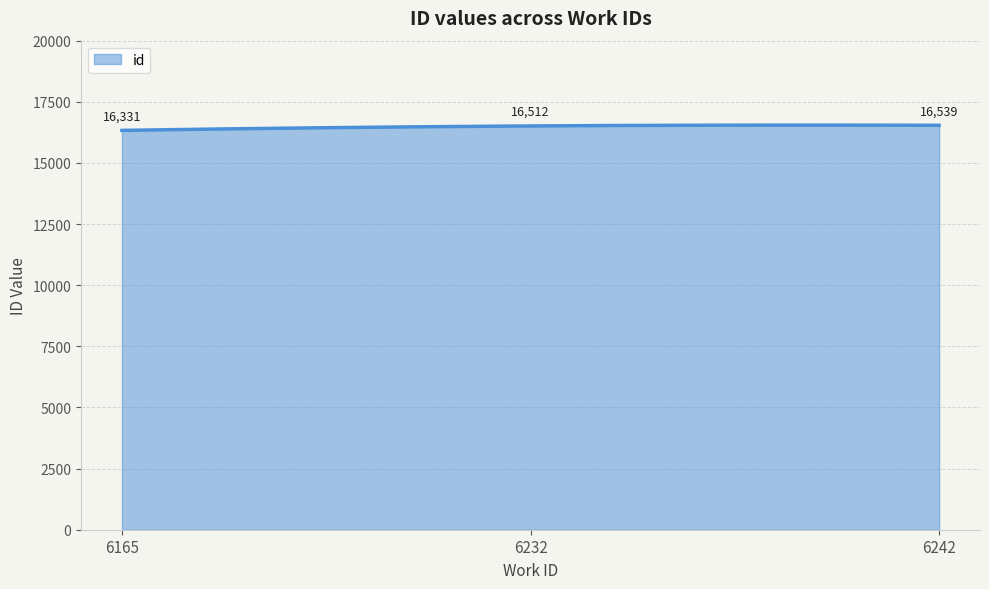

What is the smallest value displayed?

16331.0